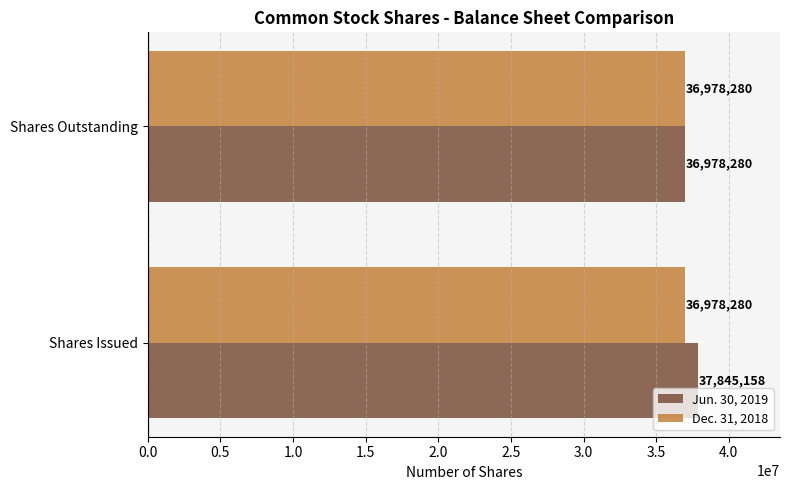

What is the minimum value for Dec. 31, 2018?

36978280